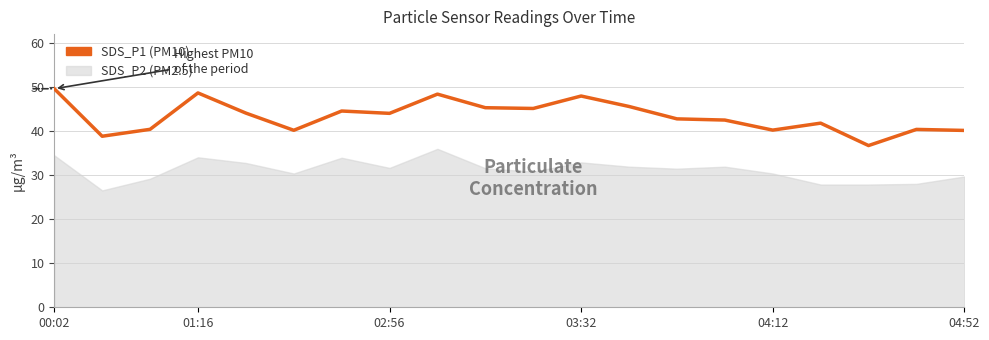

How many interior local valleys (lower than both neighbors) does the data have?

6